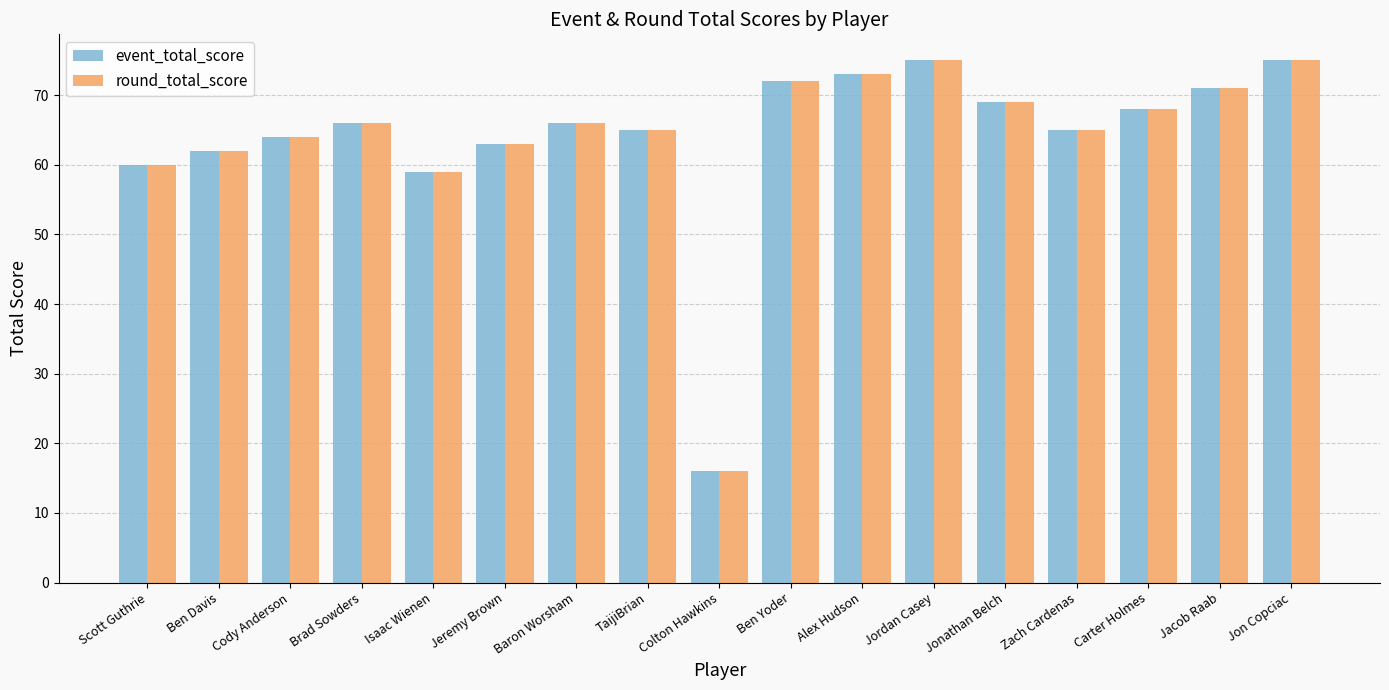

What is the difference between the maximum and minimum values in the event_total_score series?

59